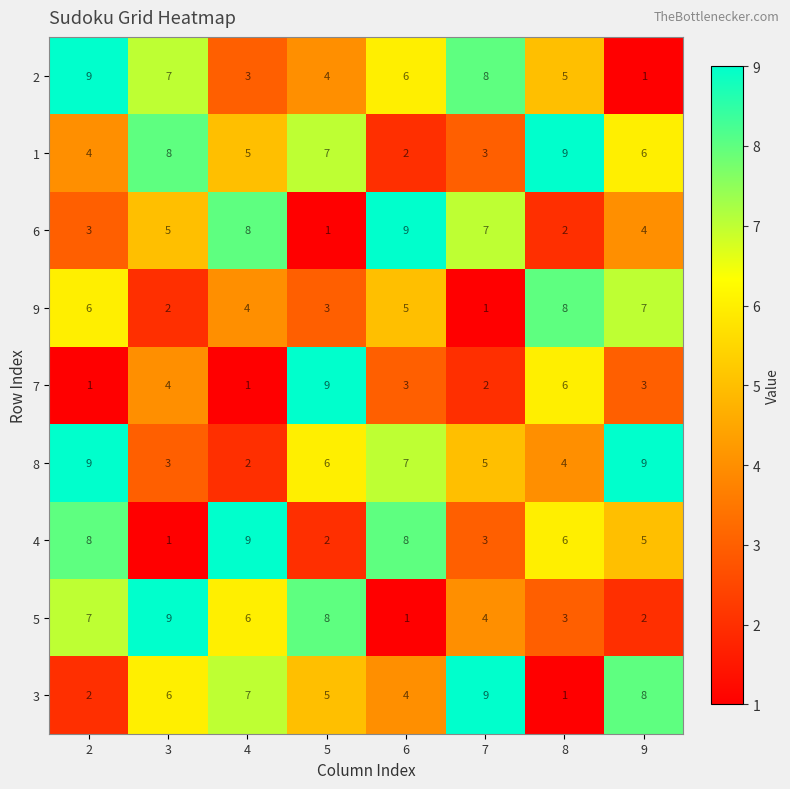

What value does the 6 series have at 7?

7